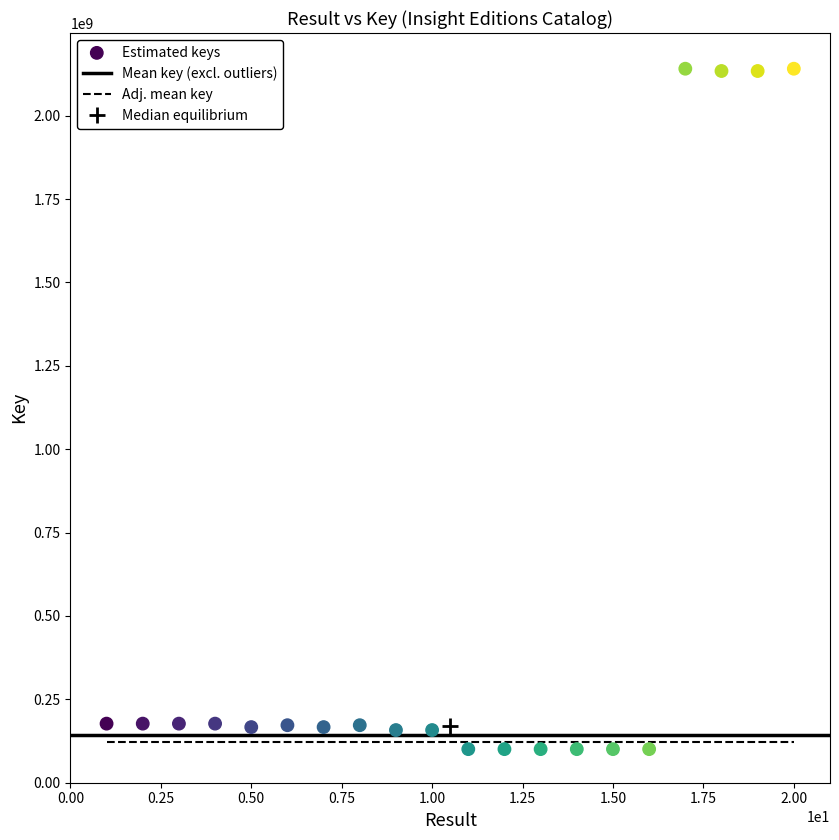

What is the range of X values (max minus min)?

19